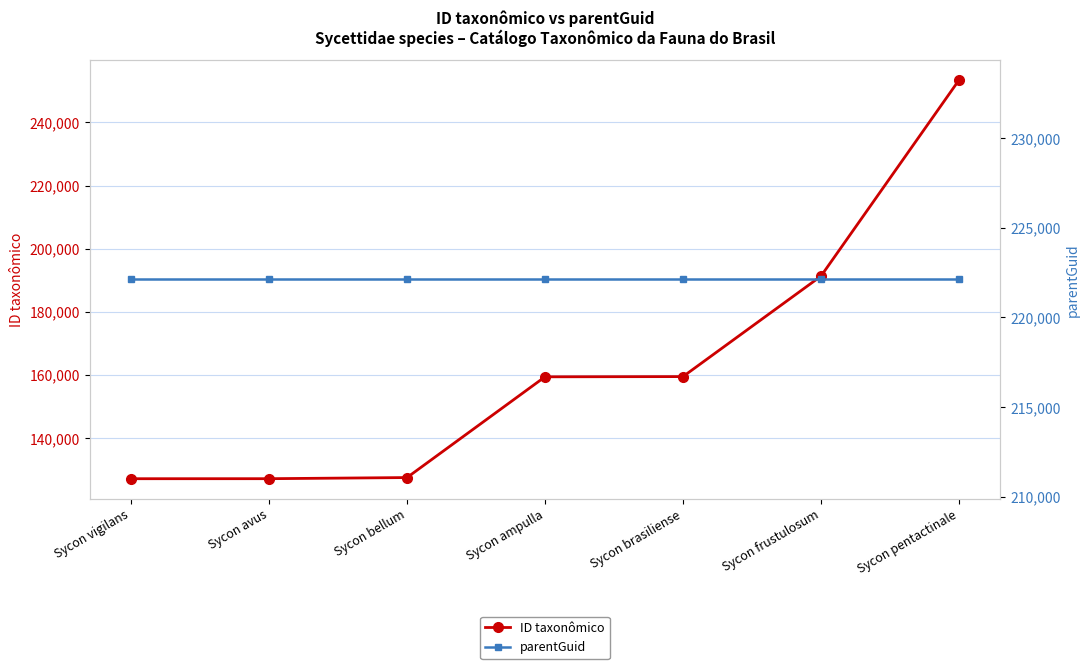

What is the label of the 6th point from the right?

Sycon avus